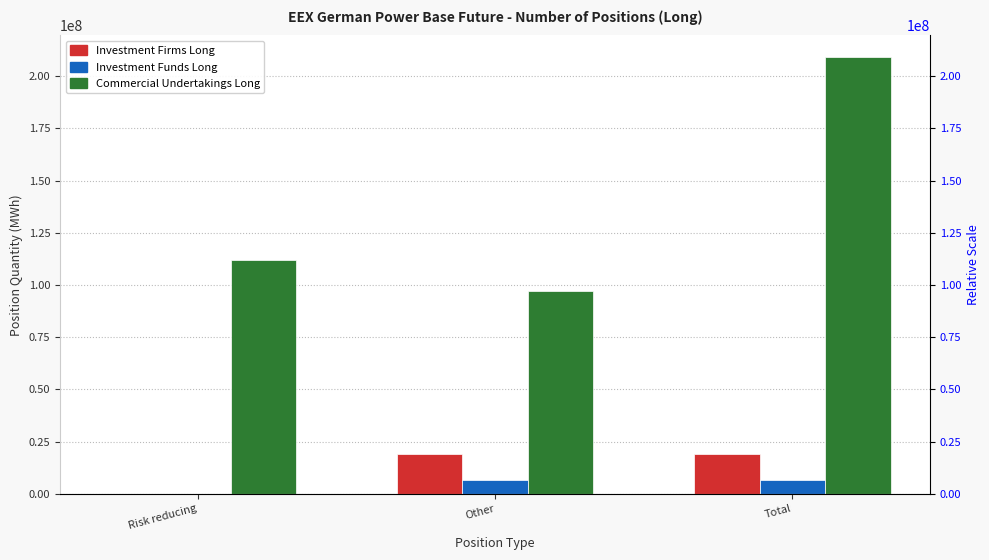

True or false: Investment Firms Long has a value of 29448853.4 at Total.

False